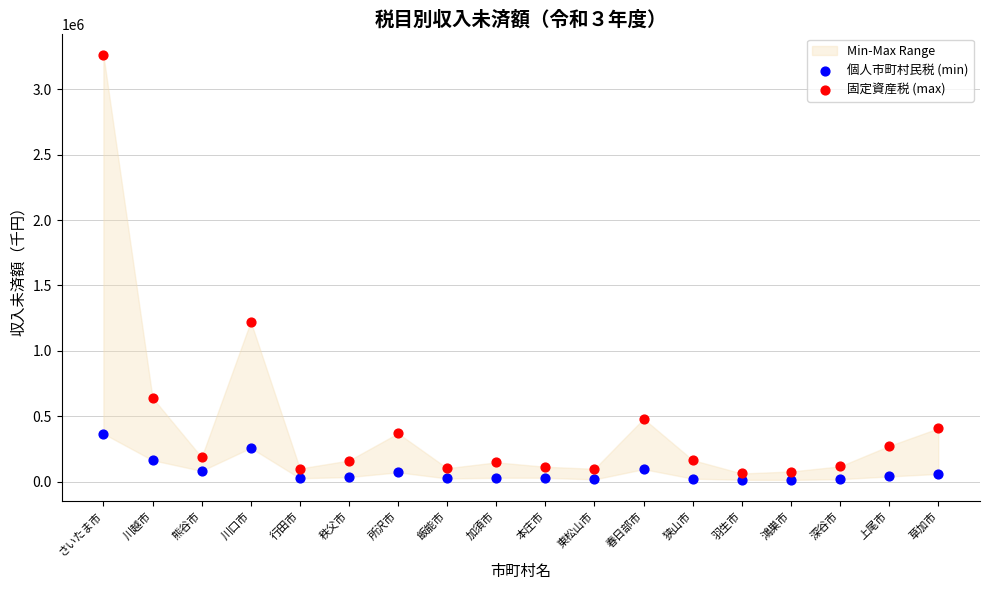

Which series reaches the maximum Y coordinate?

固定資産税 (max)